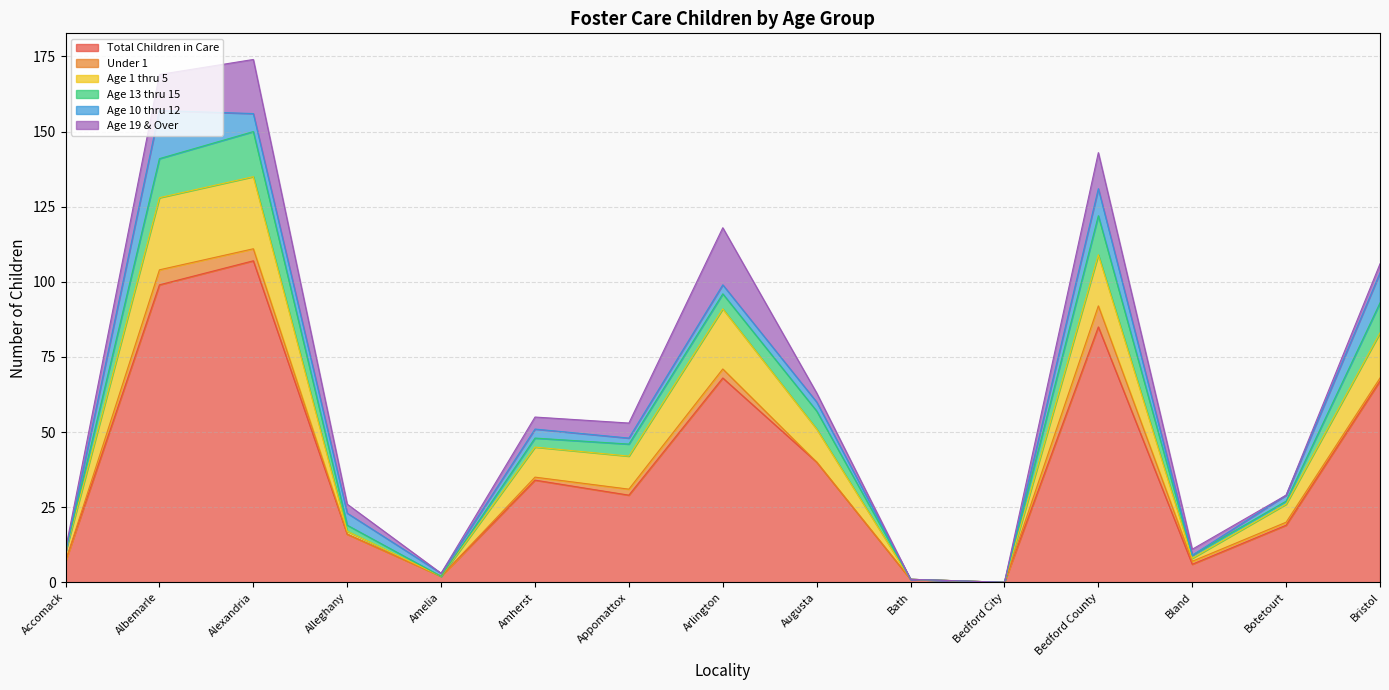

Which series has the widest spread of values?

Total Children in Care